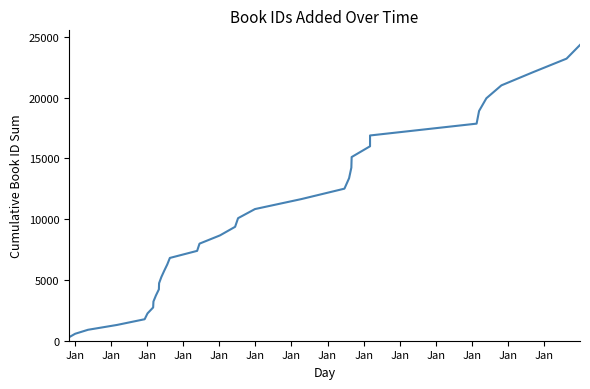

What is the smallest value displayed?

285